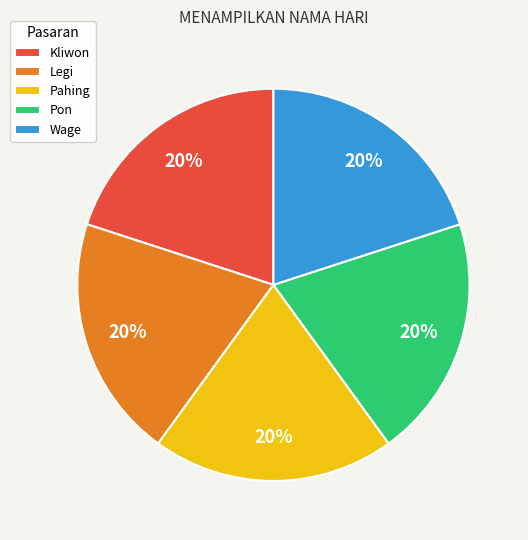

How many segments does this pie chart have?

5